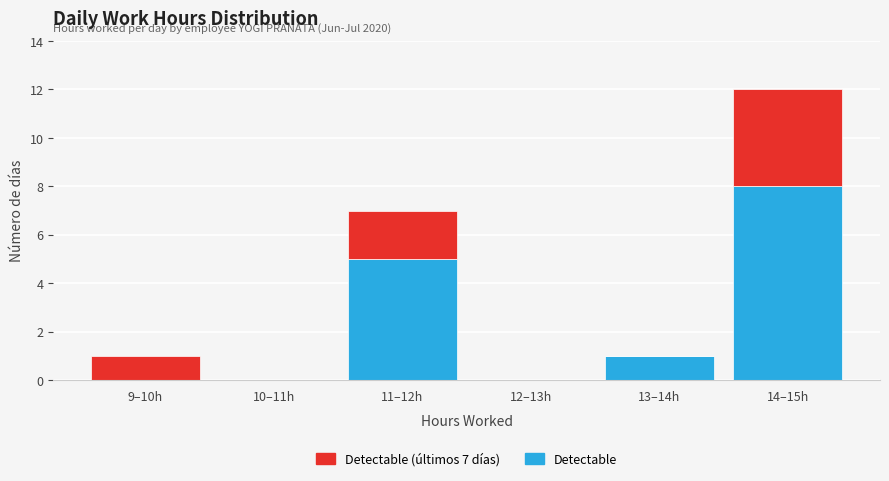

Reading left to right, transcribe the values for Detectable.

9–10h=0	10–11h=0	11–12h=5	12–13h=0	13–14h=1	14–15h=8